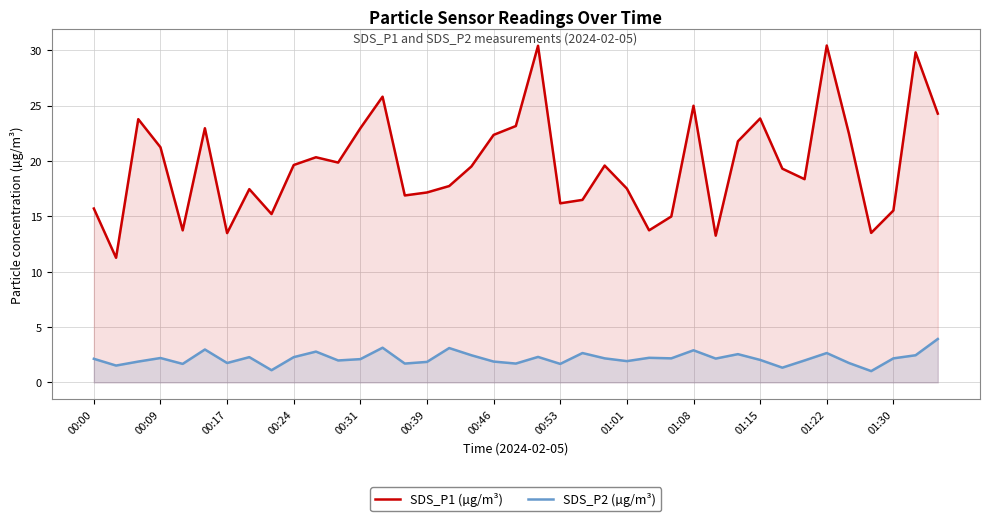

What are all the series names shown in the legend?

SDS_P1 (µg/m³), SDS_P2 (µg/m³)